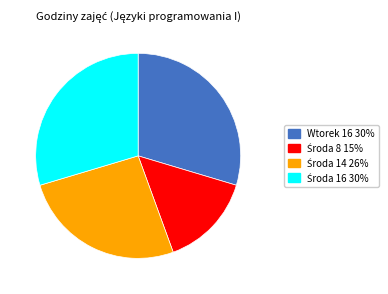

Does any single category account for the majority?

No